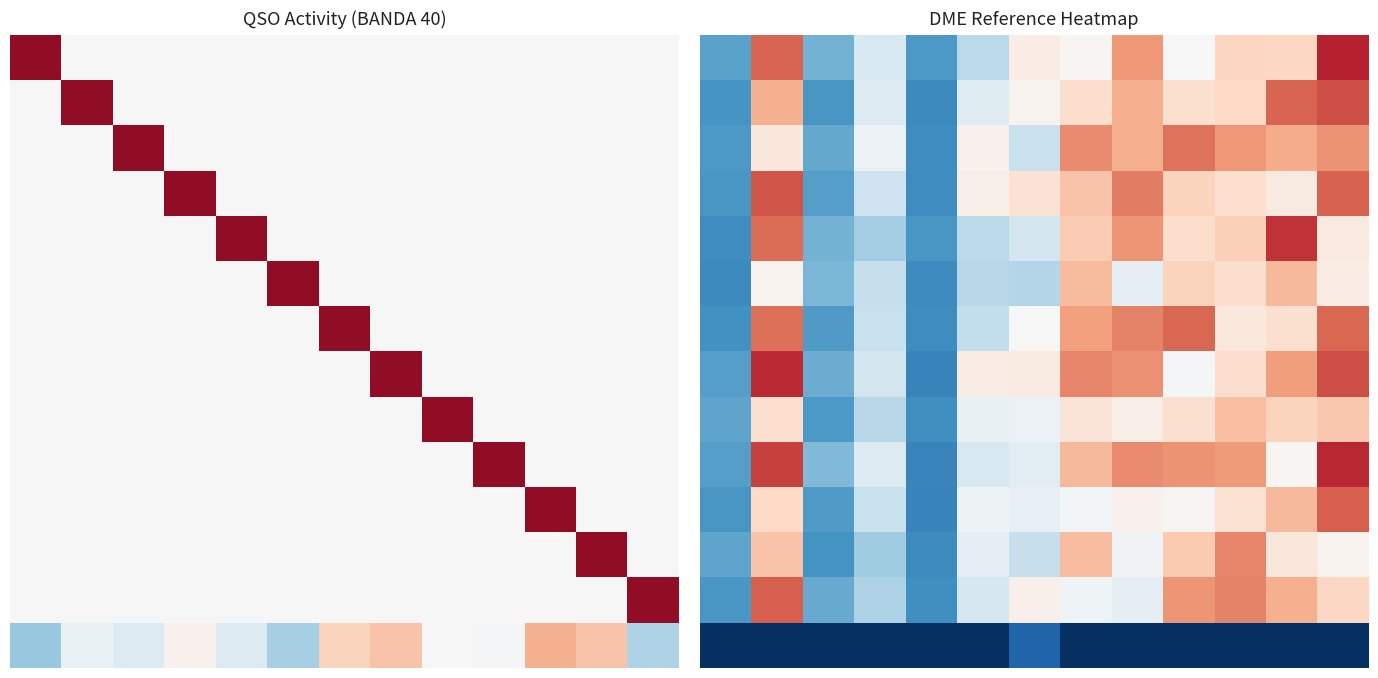

At which category is the sum across all series the highest?

12